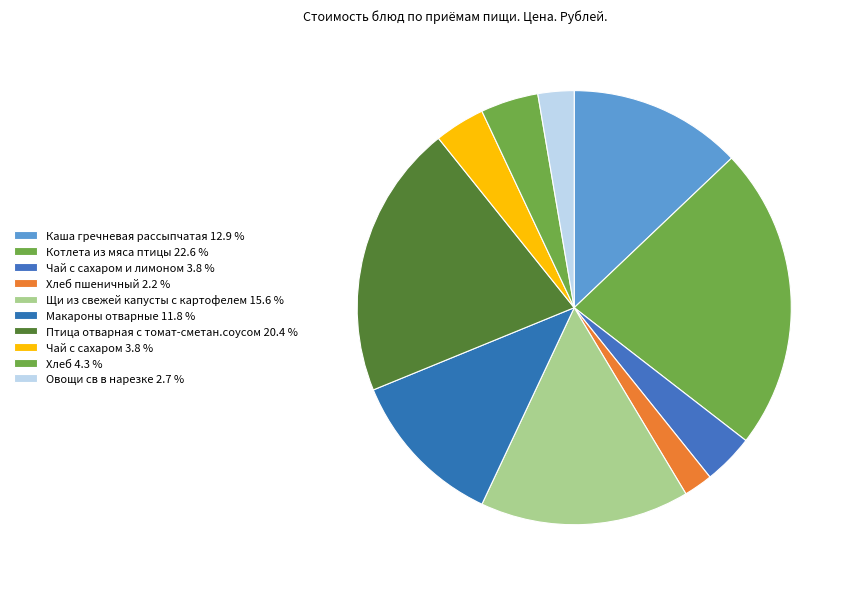

Is there any slice that represents more than half of the pie?

No